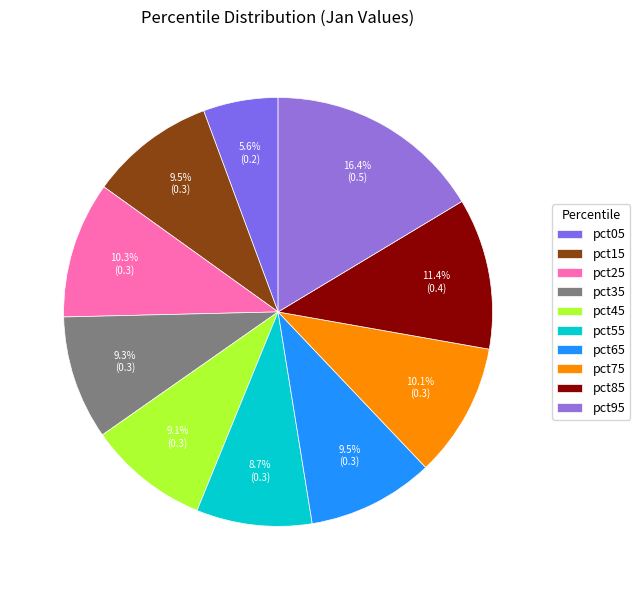

Between pct15 and pct55, which is larger?

pct15